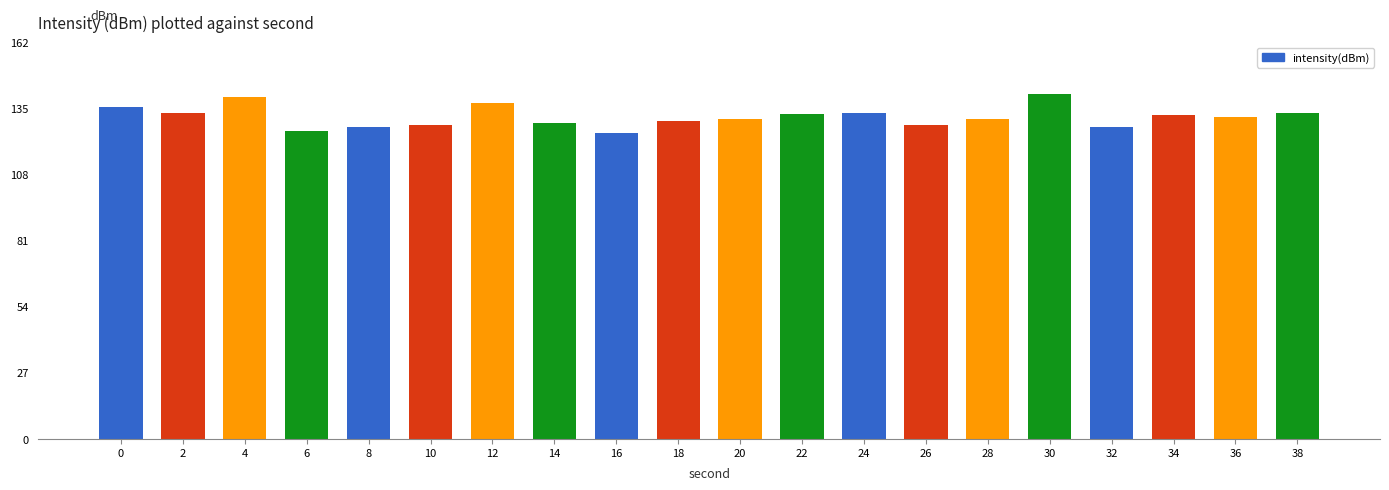

What is the minimum value shown in the chart?

125.1